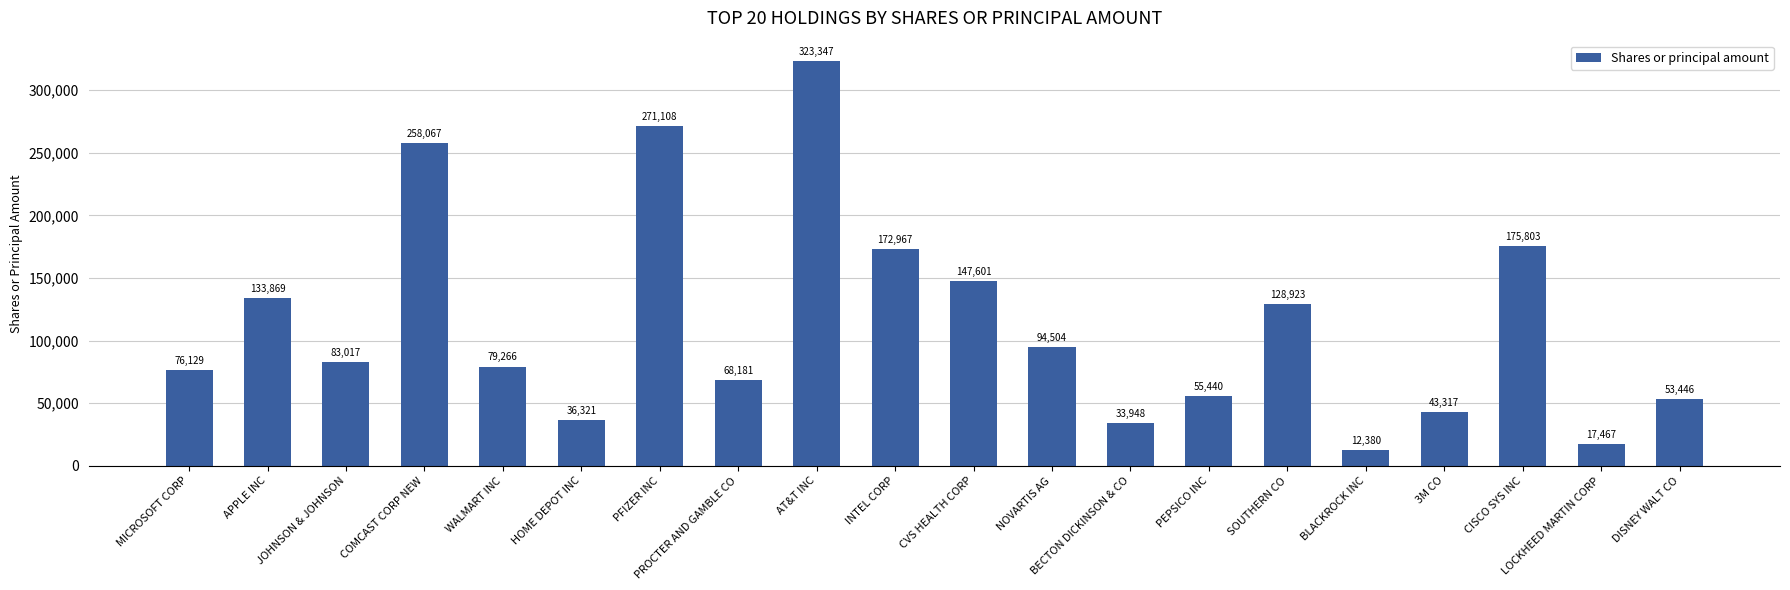

What is the sum of the values at LOCKHEED MARTIN CORP and HOME DEPOT INC?

53788